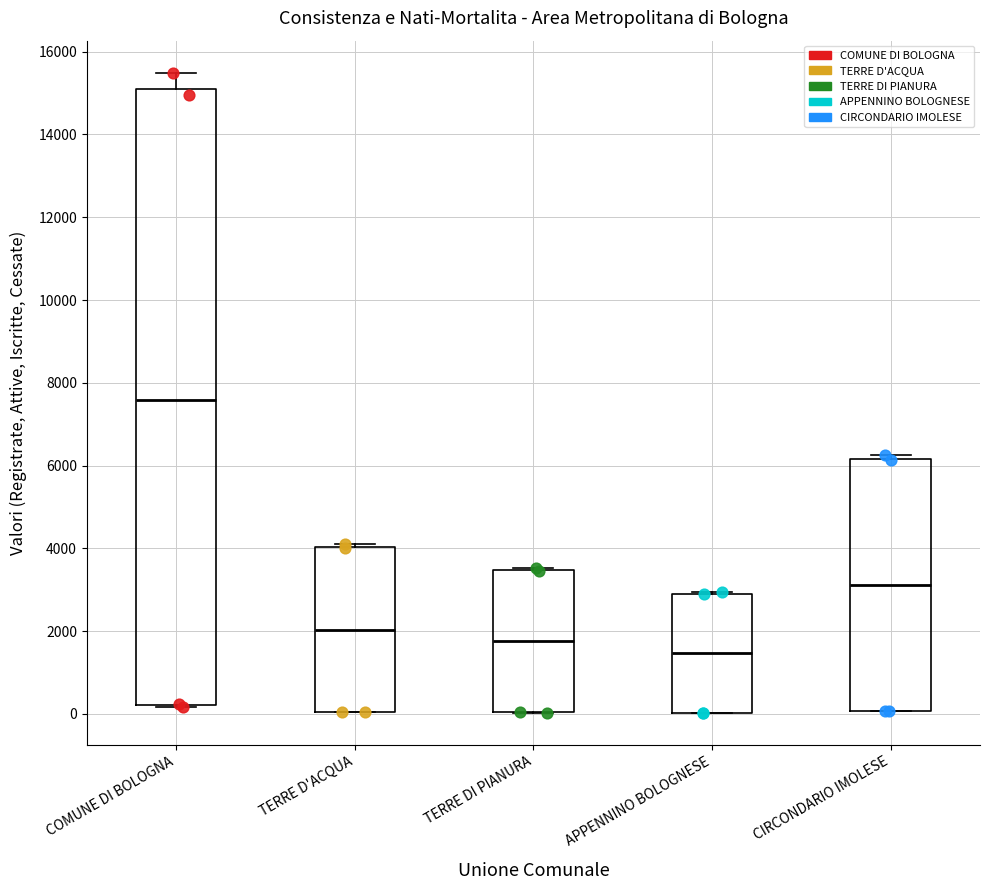

Reading left to right, transcribe this box plot: for each box, give where its median line is, the range the box spans, and where its two whiskers end, as read against the y-axis. The values are not printed on the chart, so give them approximately, as read against the axis.

COMUNE DI BOLOGNA: median 7600, box 200 to 15000, whiskers 200 to 15400
TERRE D'ACQUA: median 2000, box 0 to 4000, whiskers 0 to 4000 (just above the box's upper edge)
TERRE DI PIANURA: median 1800, box 0 to 3400, whiskers 0 to 3600
APPENNINO BOLOGNESE: median 1400, box 0 to 3000, whiskers 0 to 3000
CIRCONDARIO IMOLESE: median 3200, box 0 to 6200, whiskers 0 to 6200 (just above the box's upper edge)